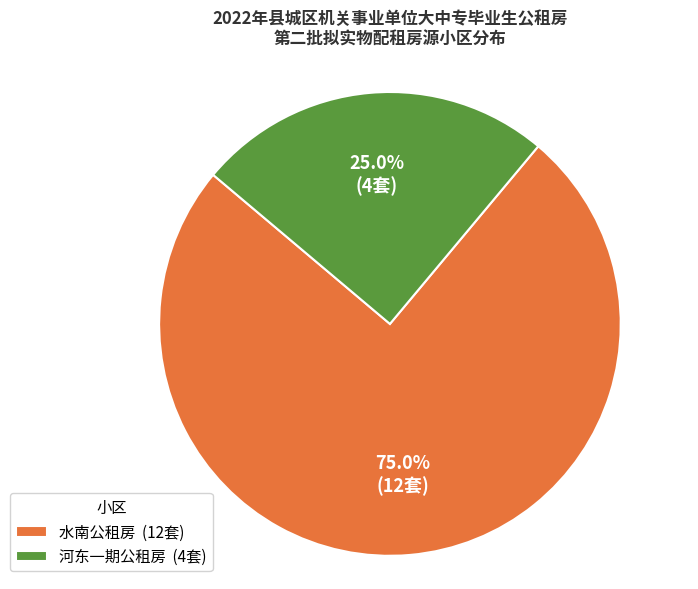

Combined, what portion of the pie is 河东一期公租房 and 水南公租房?

100.0%